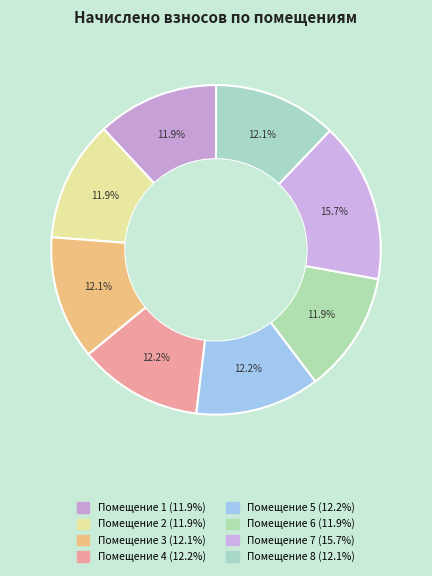

Count the number of slices in the pie.

8